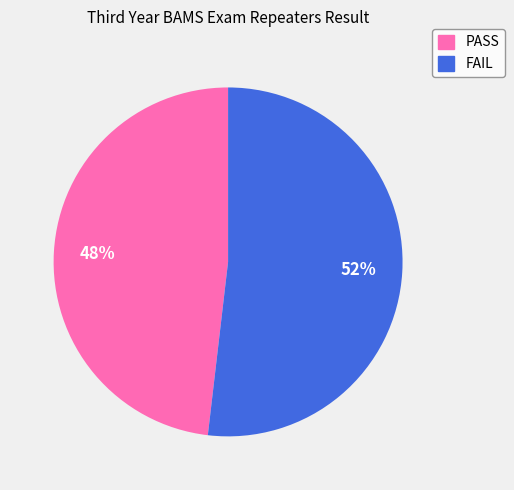

Which slice is the largest?

FAIL